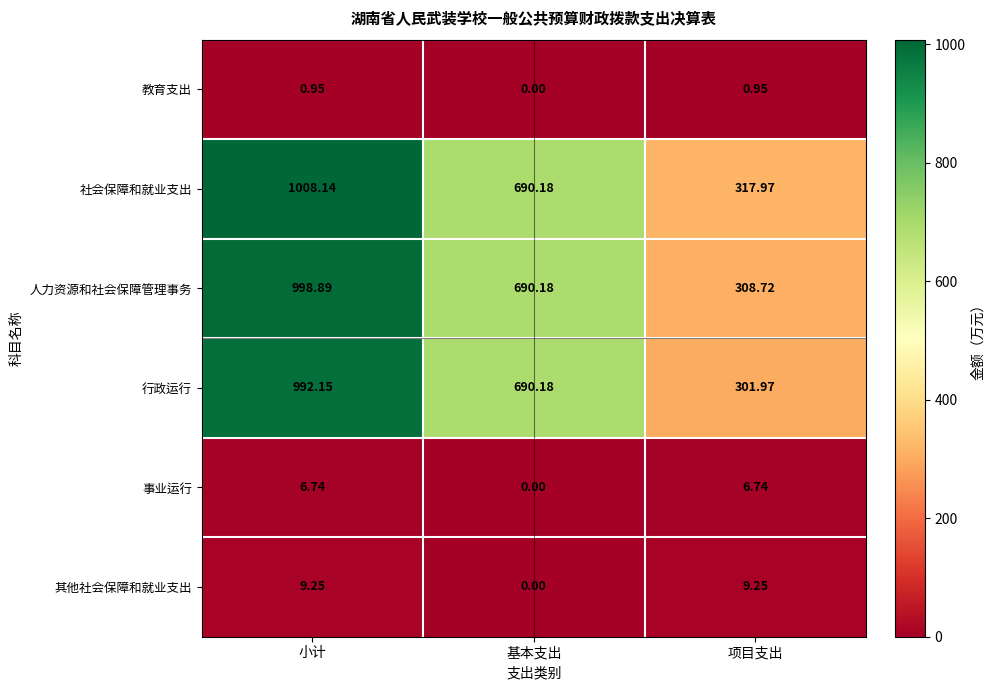

Rank the series by their maximum value, from lowest to highest.

教育支出, 事业运行, 其他社会保障和就业支出, 行政运行, 人力资源和社会保障管理事务, 社会保障和就业支出